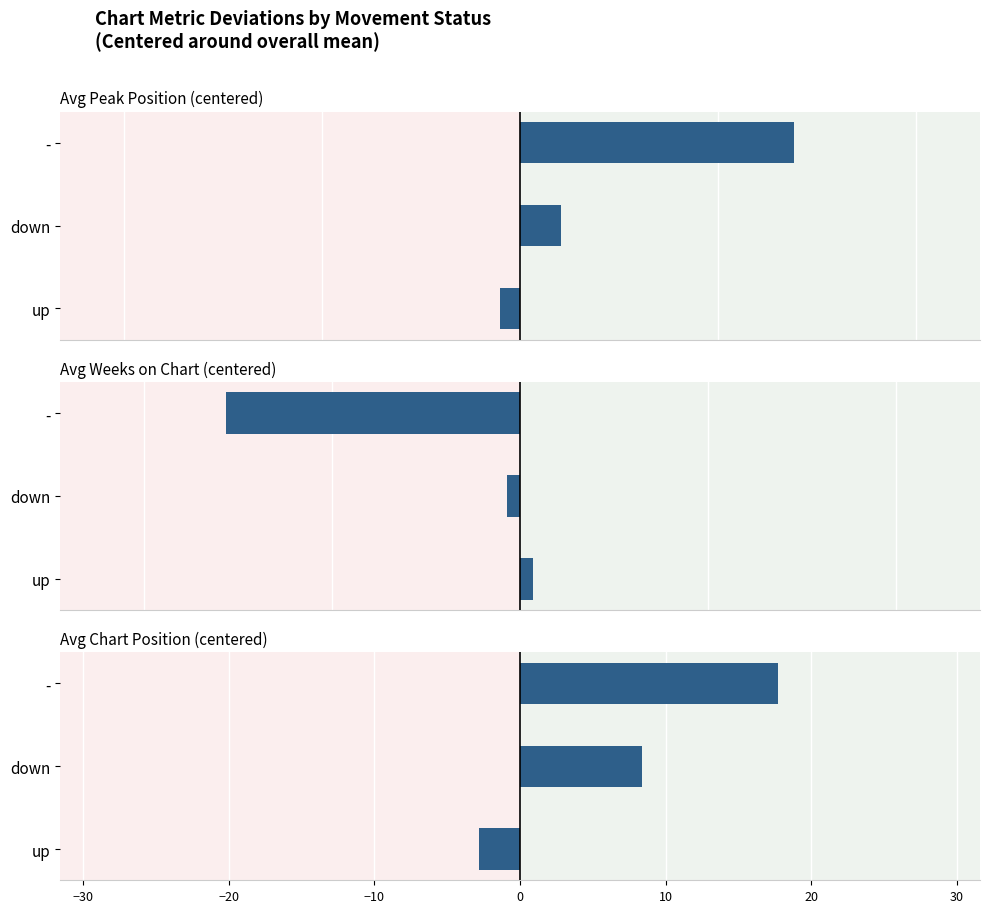

Are the bars grouped side by side (vs. stacked)?

Yes